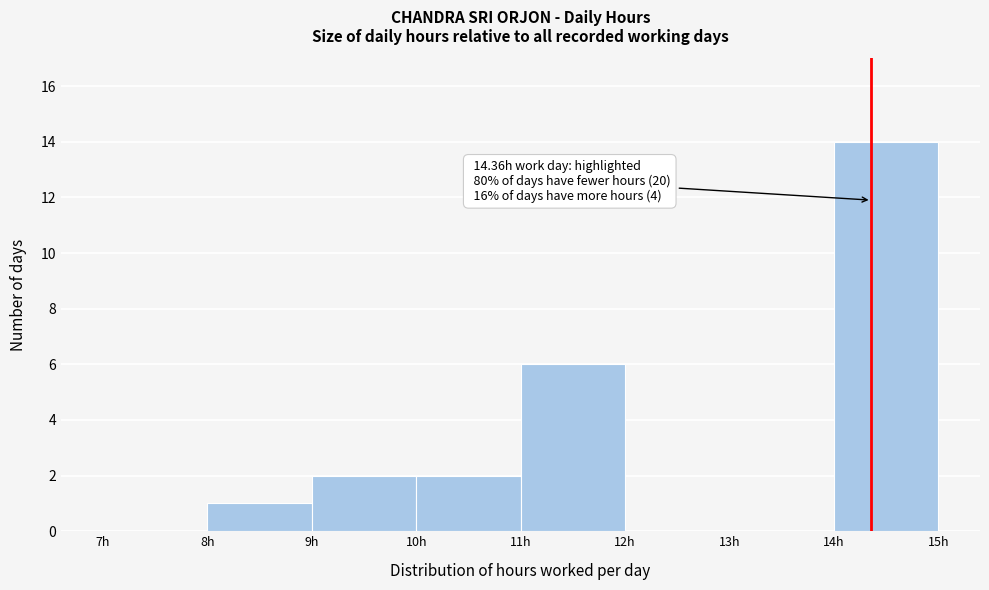

Which range on the x-axis has the tallest bar?

14 to 15